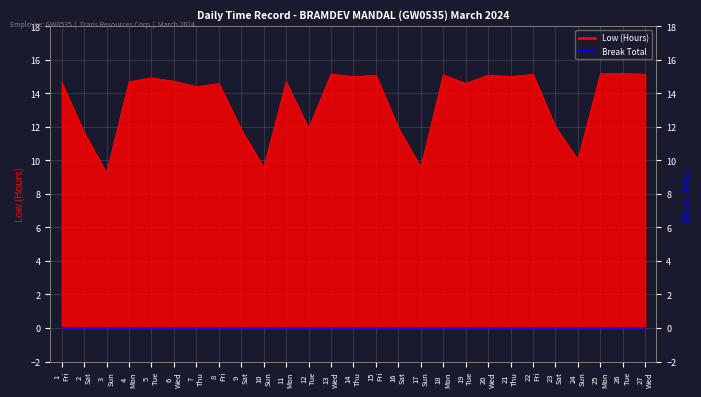

Approximately how many times larger is the value at 18 Mon compared to 17 Sun?

1.6